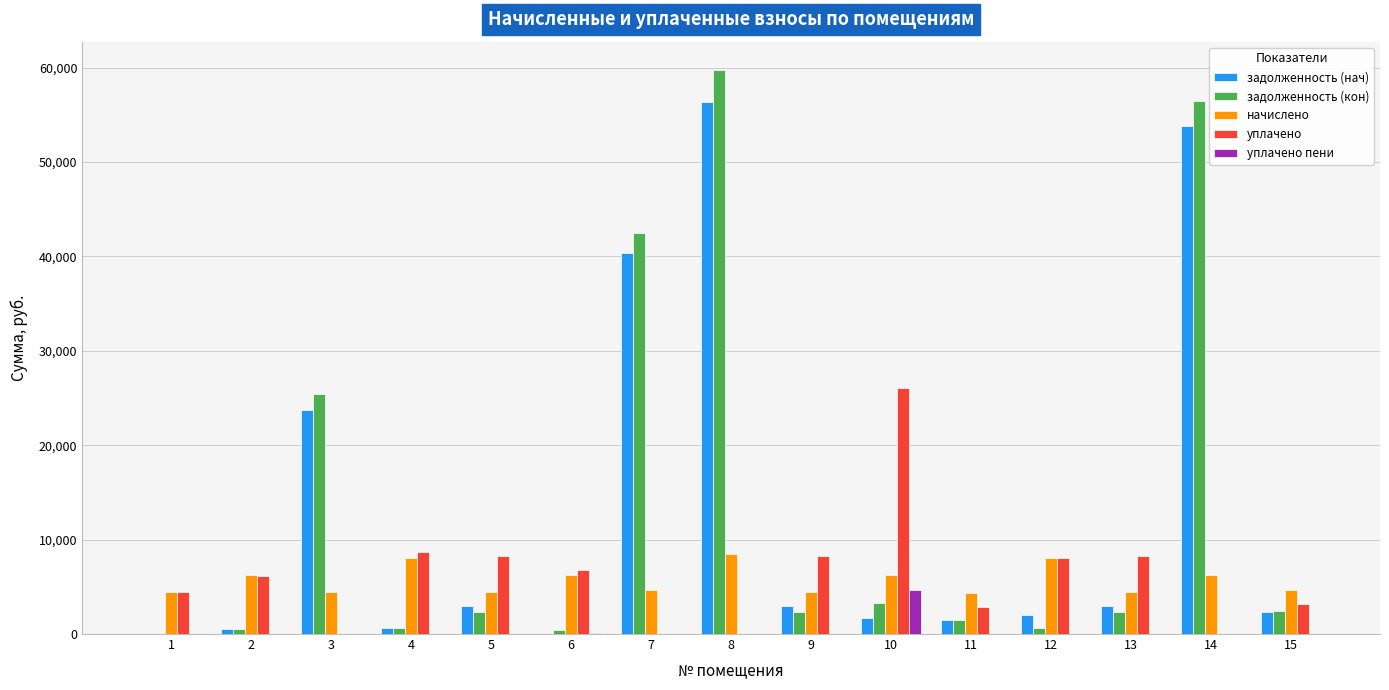

What is the sum of all начислено values?

85121.4